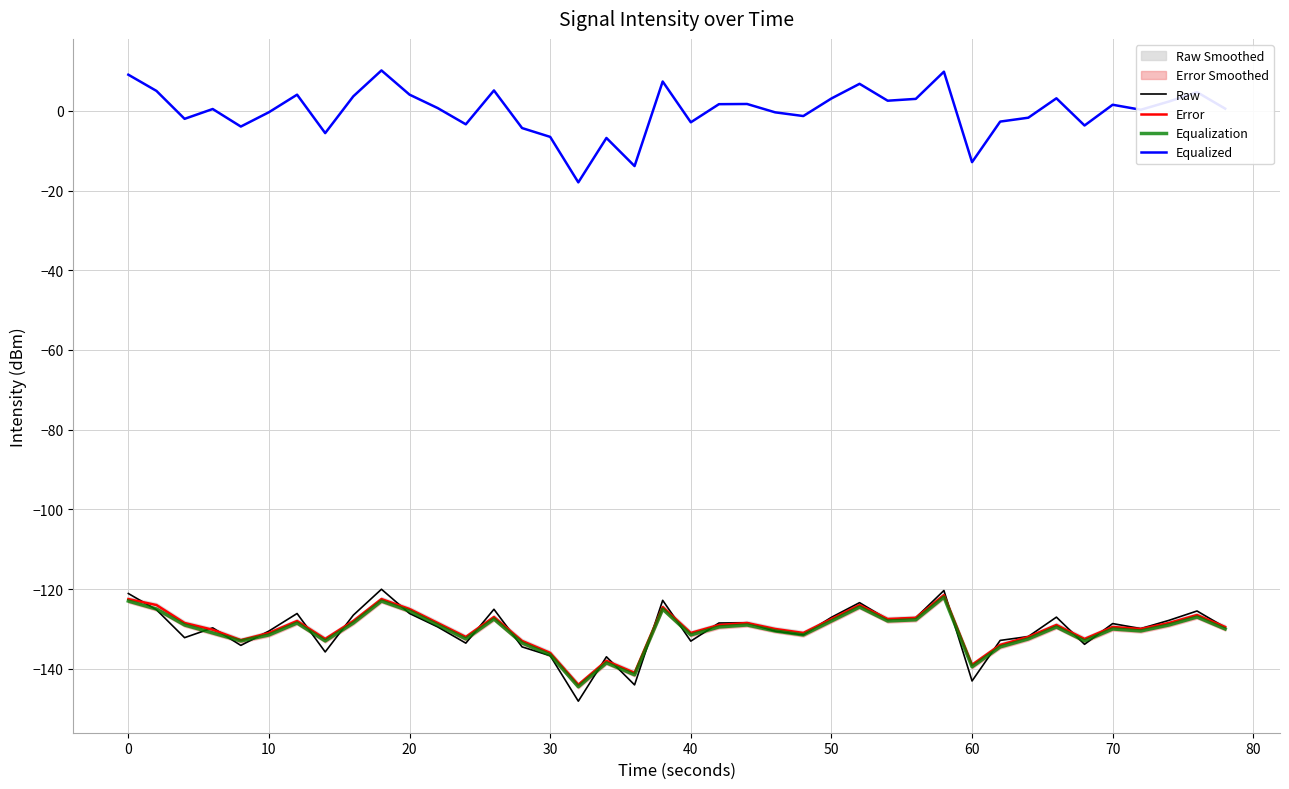

True or false: Equalized and Error cross at least once.

False